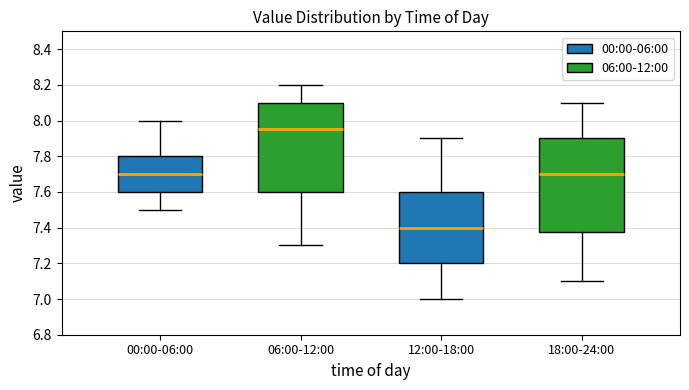

Reading left to right, transcribe this box plot: for each box, give where its median line is, the range the box spans, and where its two whiskers end, as read against the y-axis. The values are not printed on the chart, so give them approximately, as read against the axis.

00:00-06:00: median 7.70, box 7.60 to 7.80, whiskers 7.50 to 8.00
06:00-12:00: median 7.96, box 7.60 to 8.10, whiskers 7.30 to 8.20
12:00-18:00: median 7.40, box 7.20 to 7.60, whiskers 7.00 to 7.90
18:00-24:00: median 7.70, box 7.38 to 7.90, whiskers 7.10 to 8.10